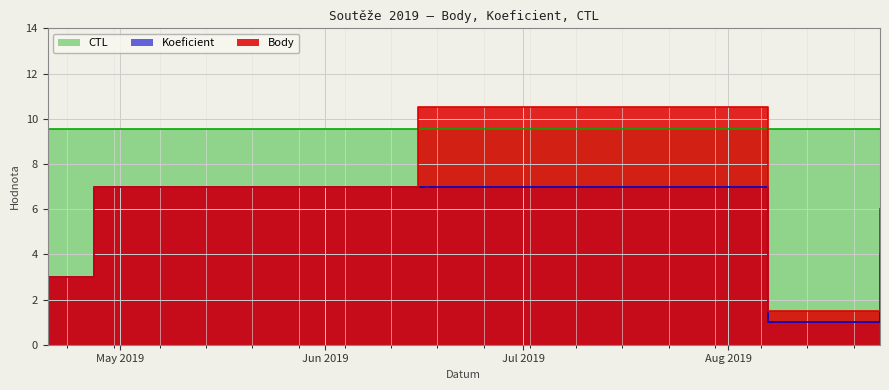

At which label is Body closest to 6?

2019-08-24